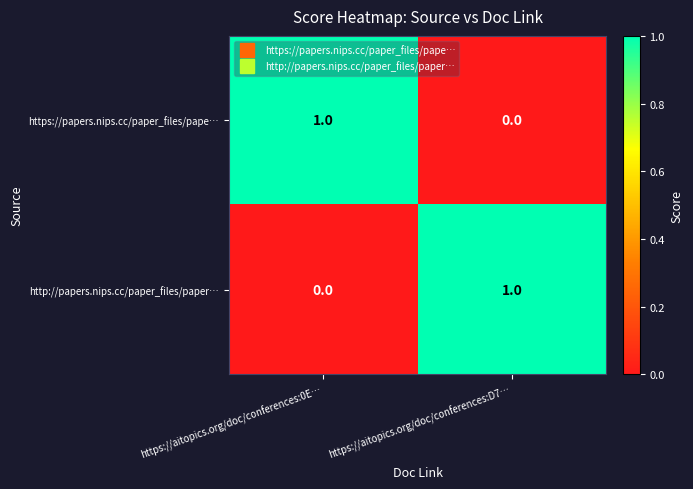

How many values in the https://papers.nips.cc/paper_files/pape… series are below 1?

1